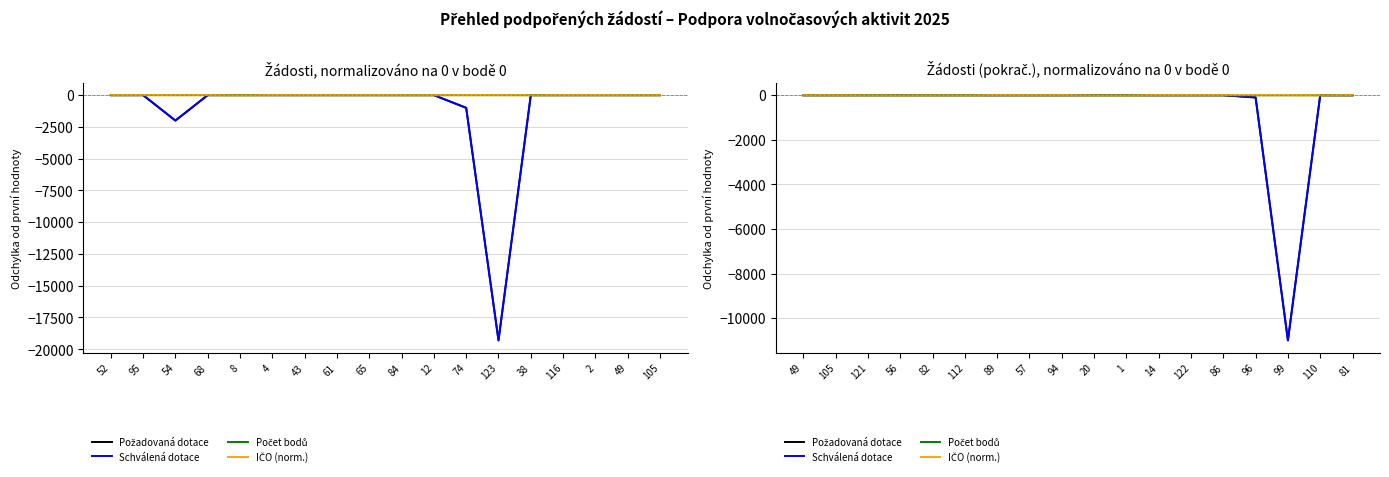

What is the label of the 17th point from the right?

105